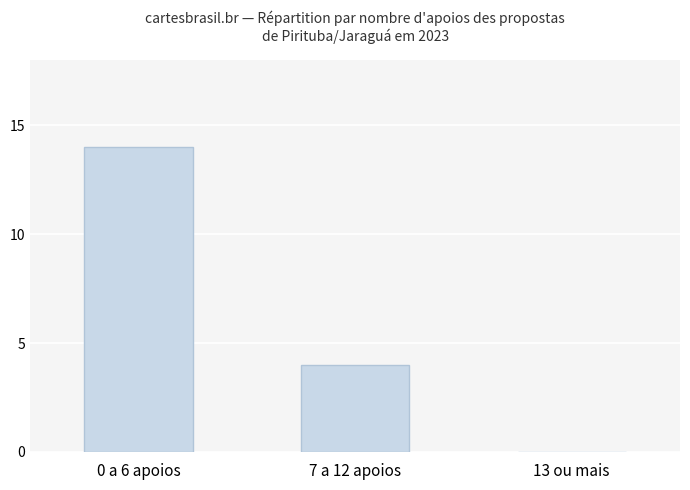

What is the sum of all values?

18